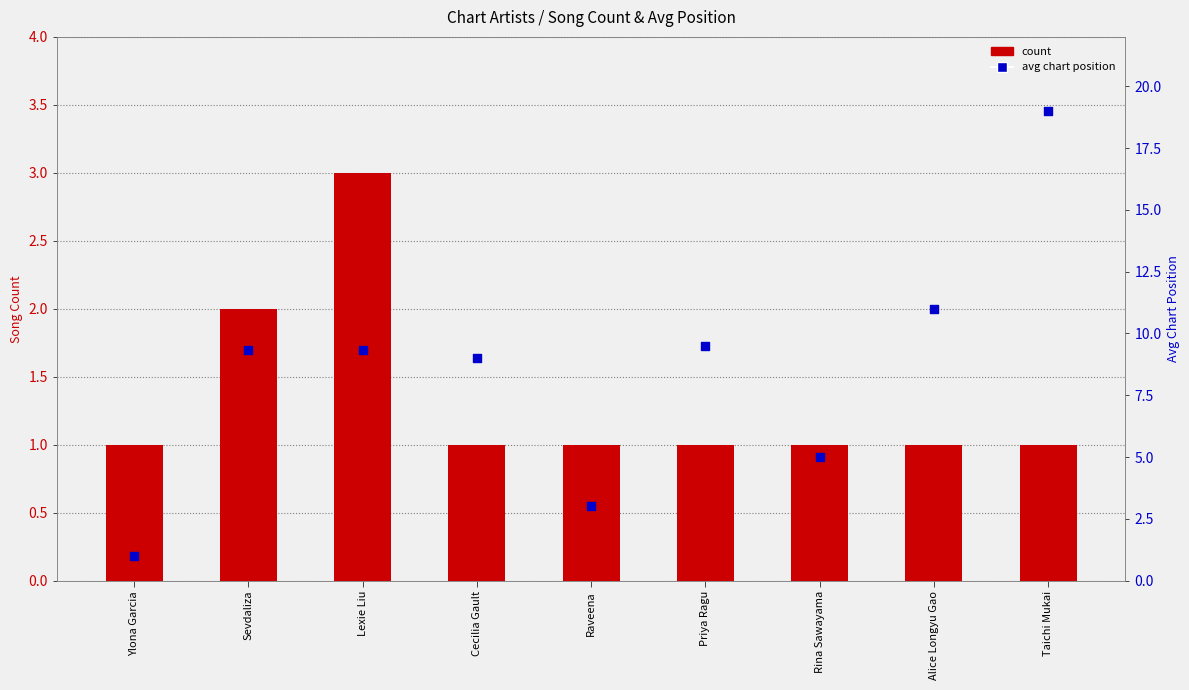

At which category is the sum across all series the highest?

Taichi Mukai